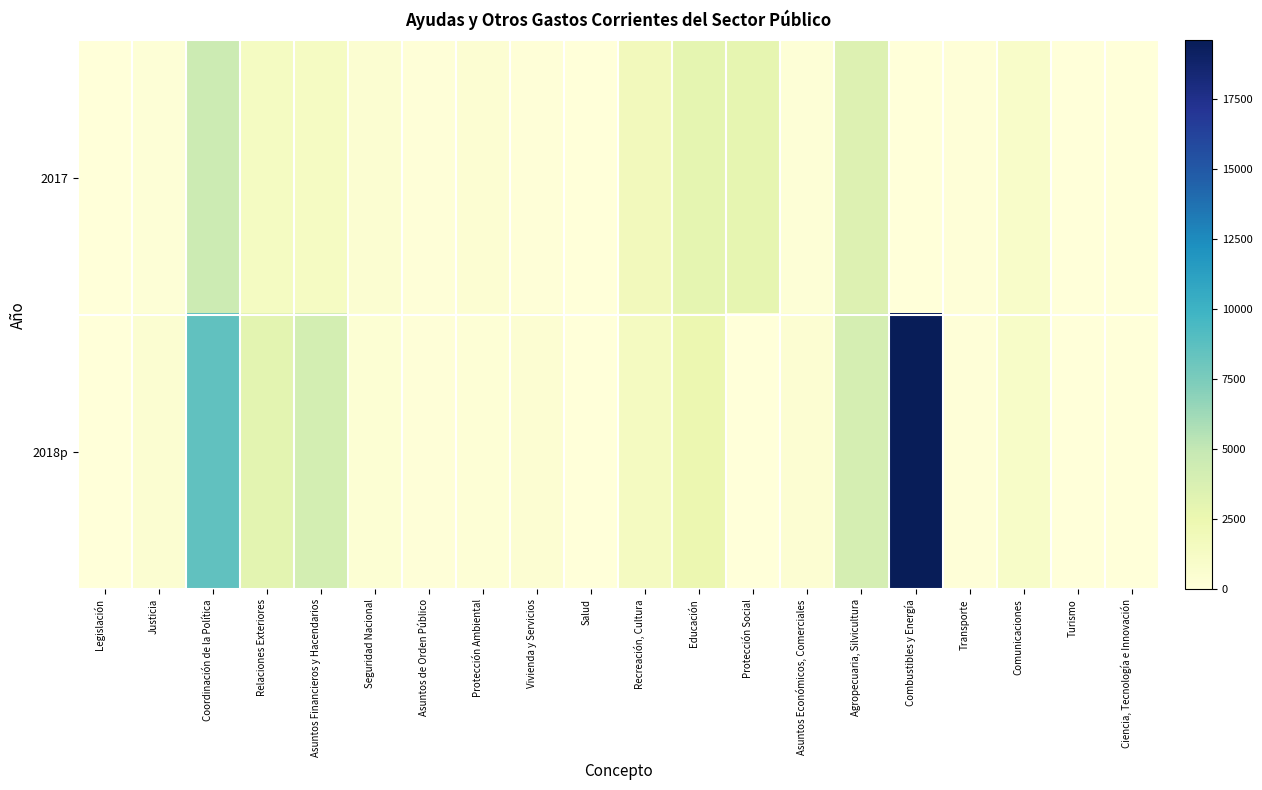

Between Asuntos de Orden Público and Ciencia, Tecnología e Innovación, which series saw the biggest shift?

2018p